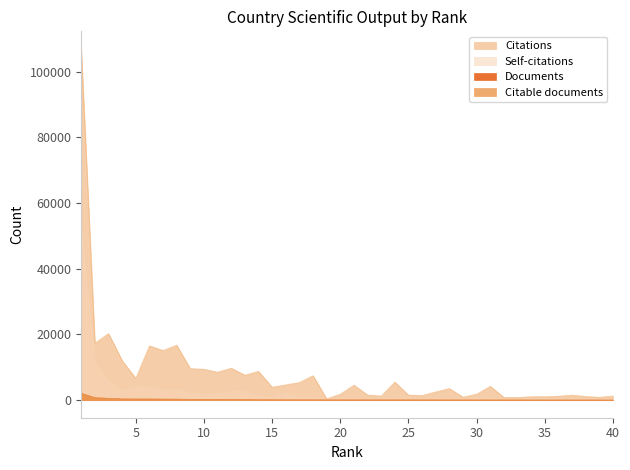

Which series changed the most between 19 and 32?

Citations